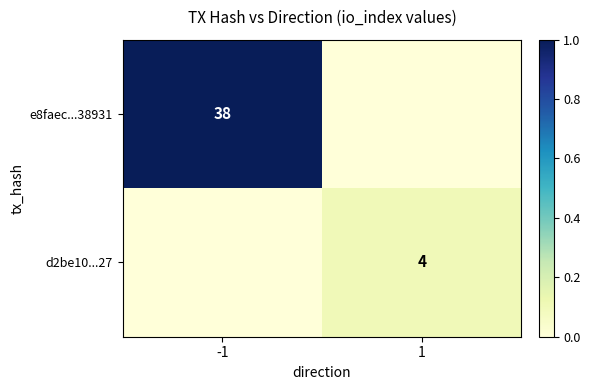

True or false: d2be10...27 has a value of 4 at 1.

True